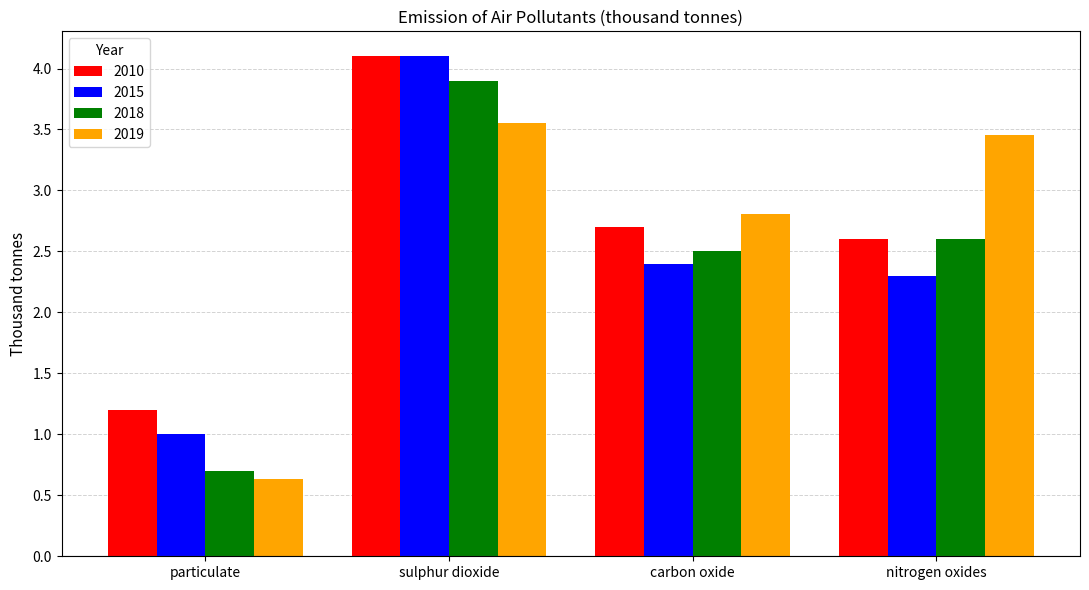

At which label does 2015 first exceed 2?

sulphur dioxide